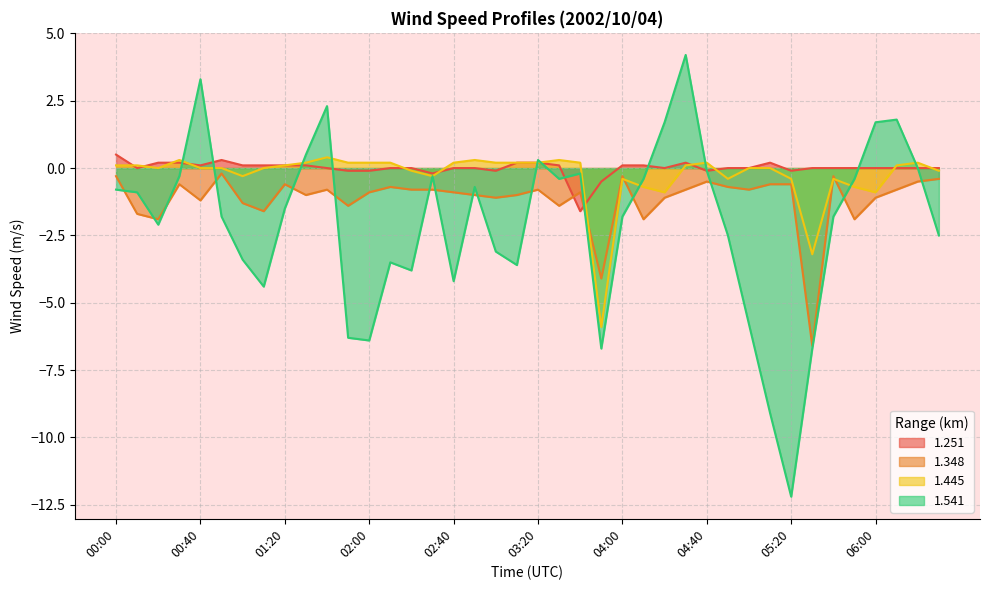

How many data points in 1.251 are above 0?

16